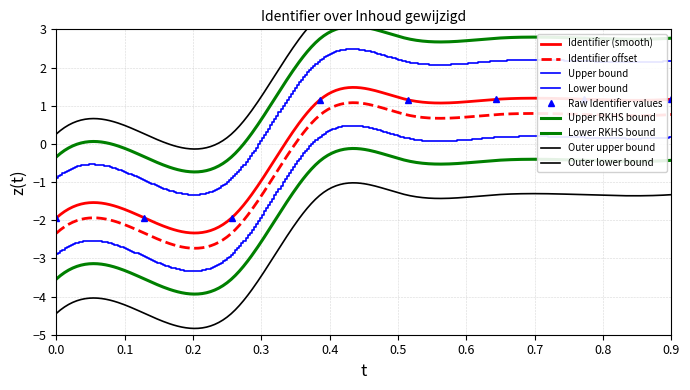

True or false: Raw Identifier values has a value of 2.0 at 0.9.

False